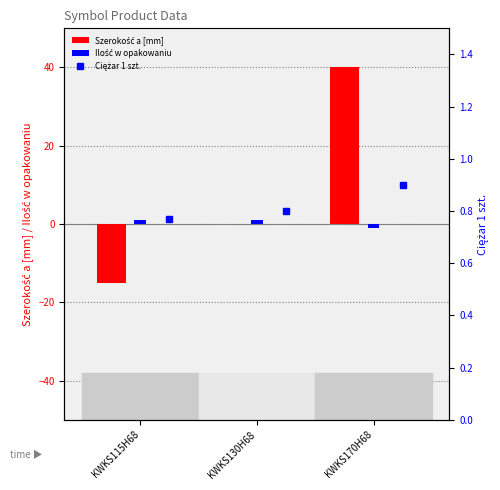

At how many categories does at least one series exceed 10?

1